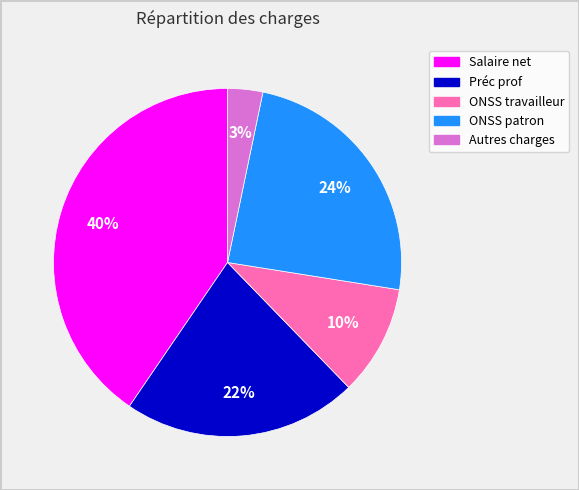

Count the number of slices in the pie.

5